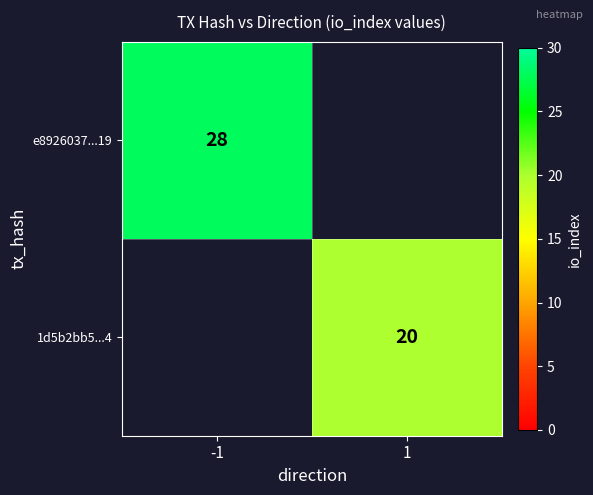

What is the smallest value displayed?

20.0